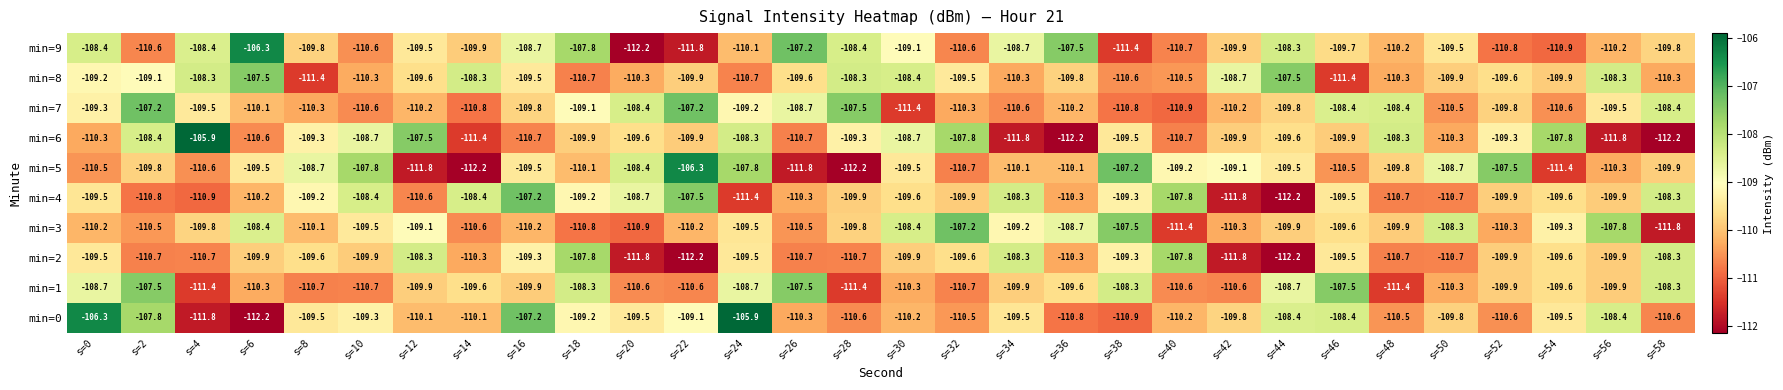

Is the value of min=2 at s=32 greater than the value of min=1 at s=0?

No